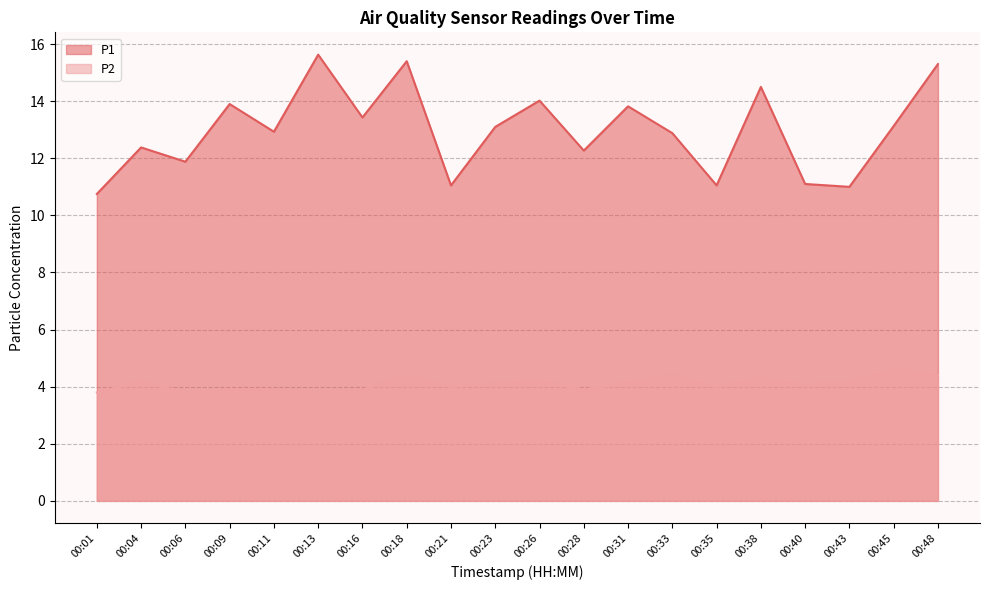

Where does the P2 series first go above 4?

00:04